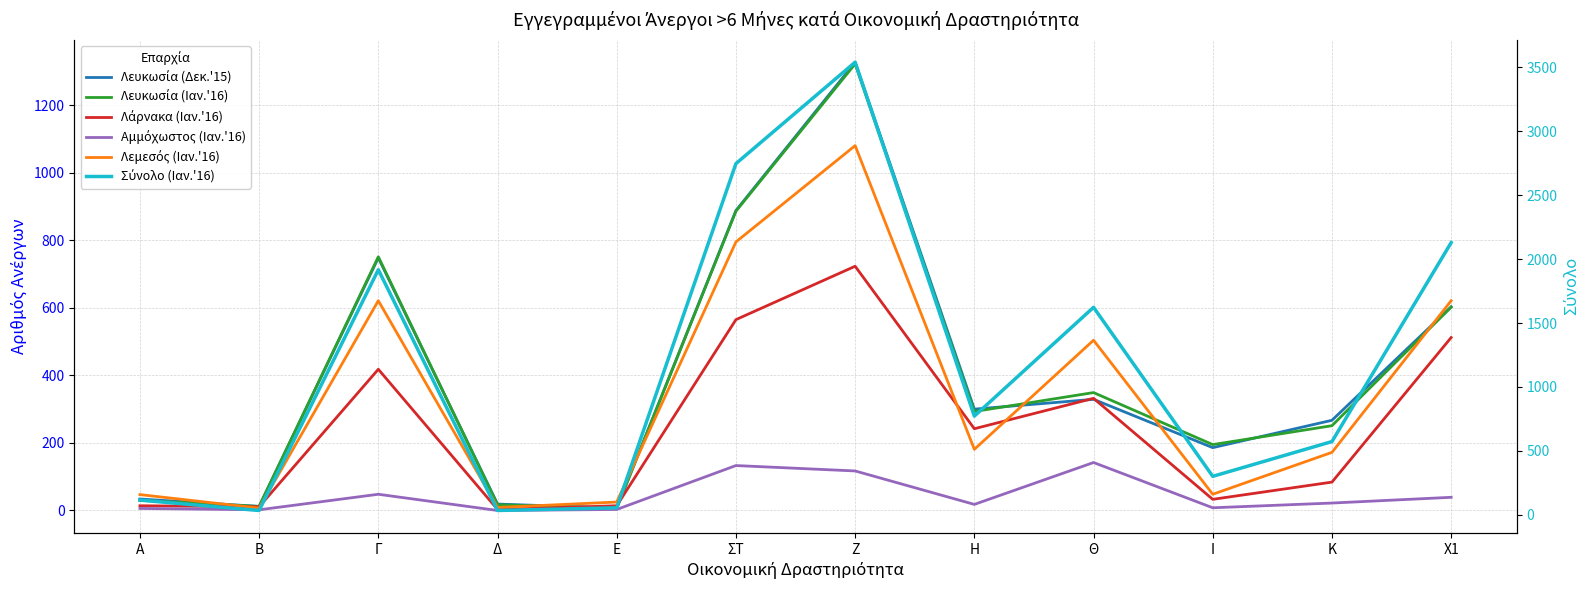

What is the difference between the second highest and second lowest values in the Λευκωσία (Ιαν.'16) series?

874